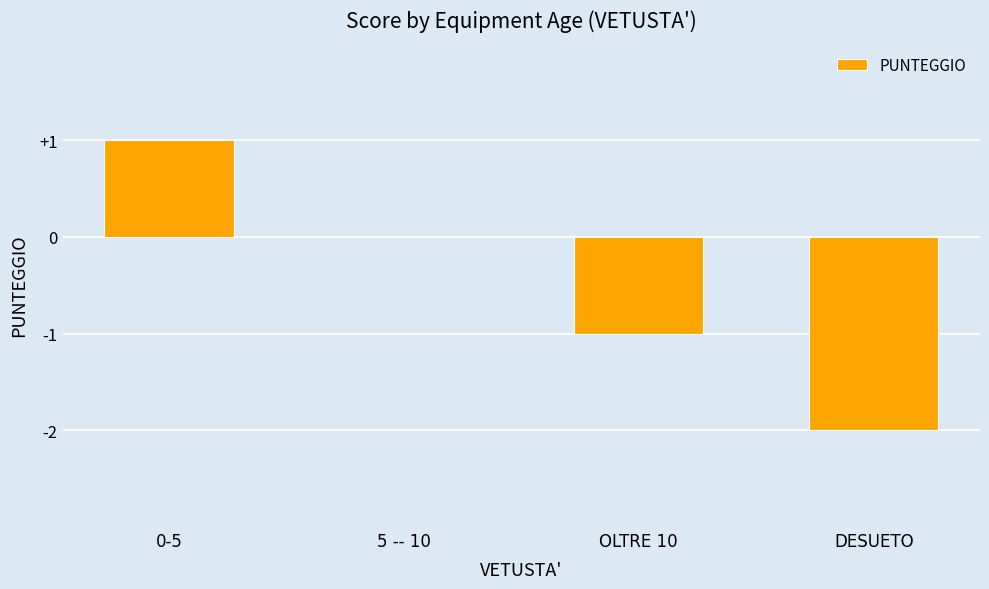

Are the bars horizontal?

No